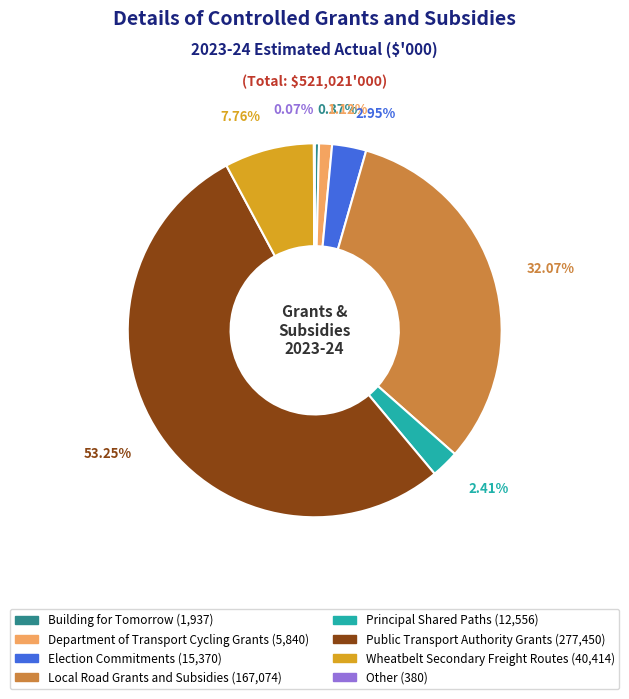

Which has a higher value, Election Commitments or Wheatbelt Secondary Freight Routes?

Wheatbelt Secondary Freight Routes